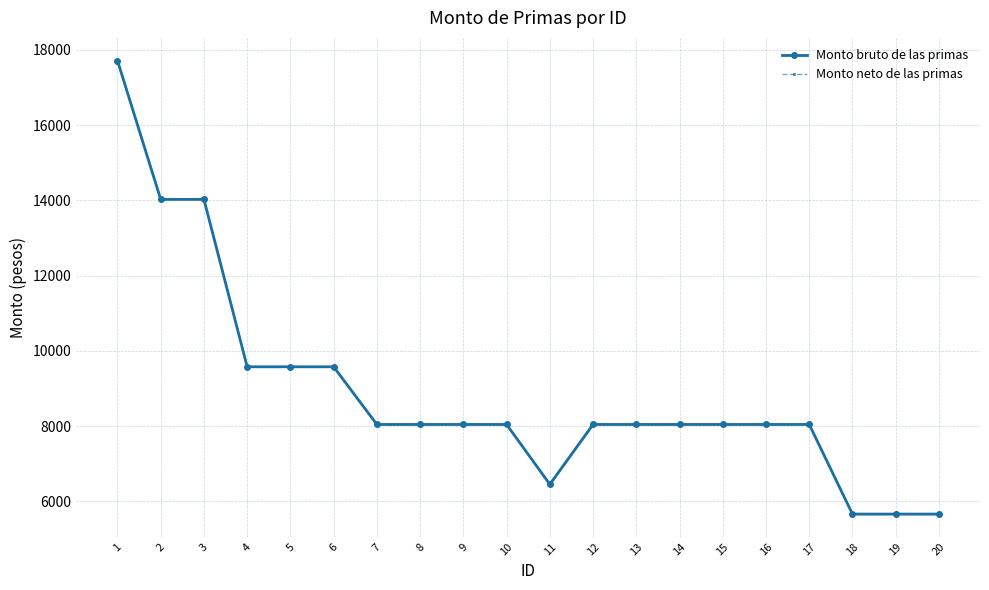

True or false: Monto neto de las primas has a value of 8045.3 at 9.

True